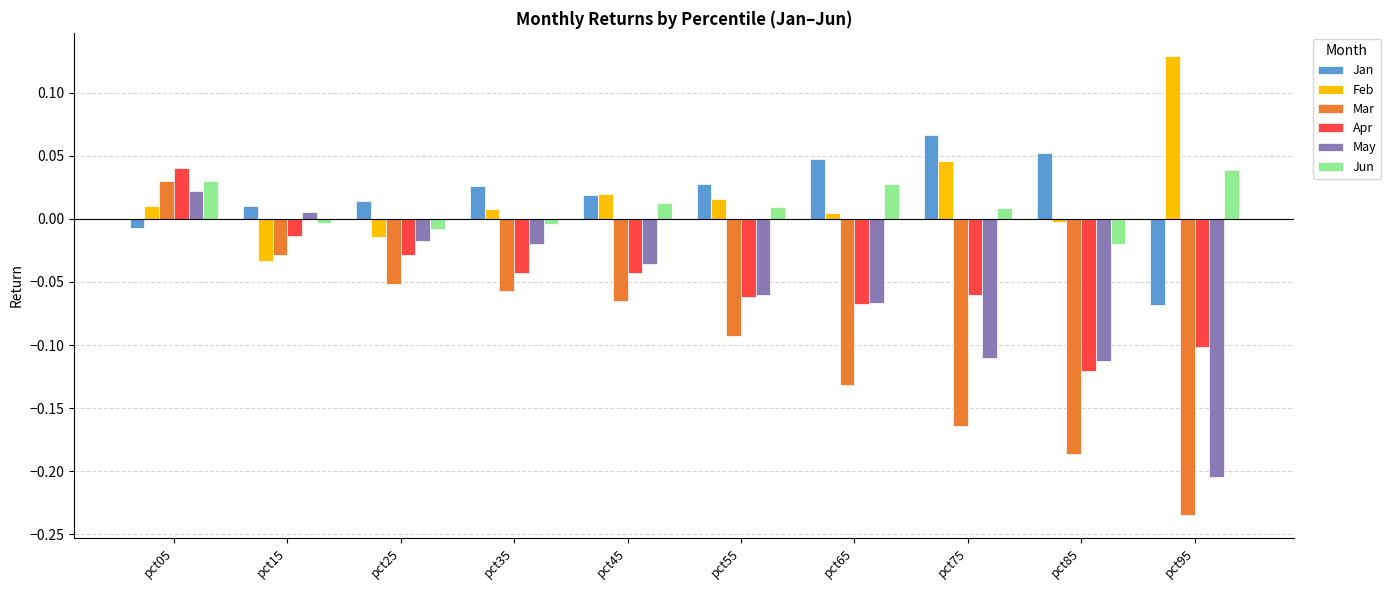

Between pct15 and pct75, which series saw the biggest shift?

Mar